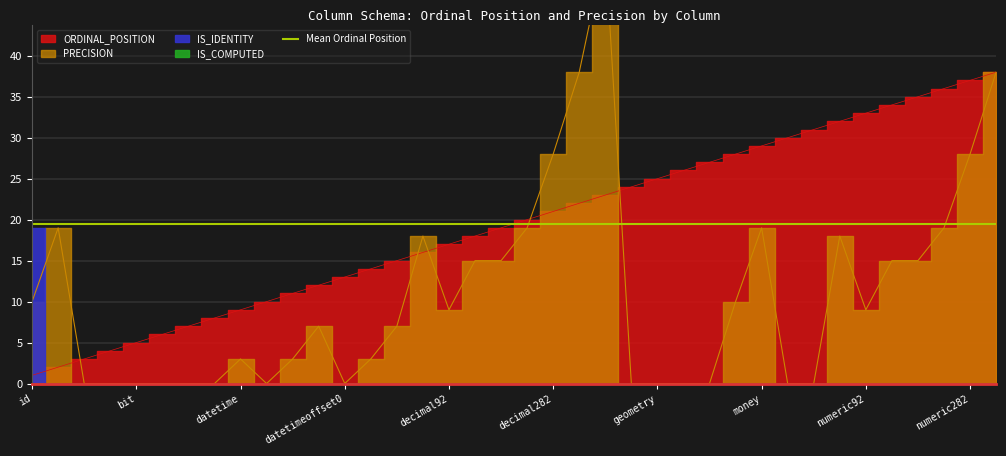

At which category is the sum across all series the highest?

float